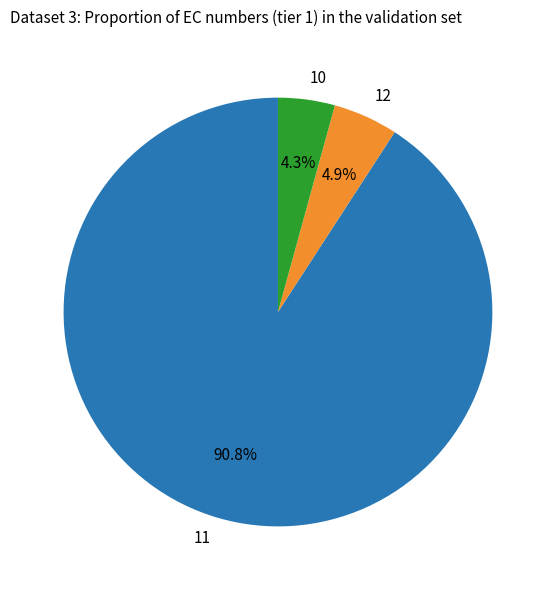

What portion of the pie excludes 10?

95.7%